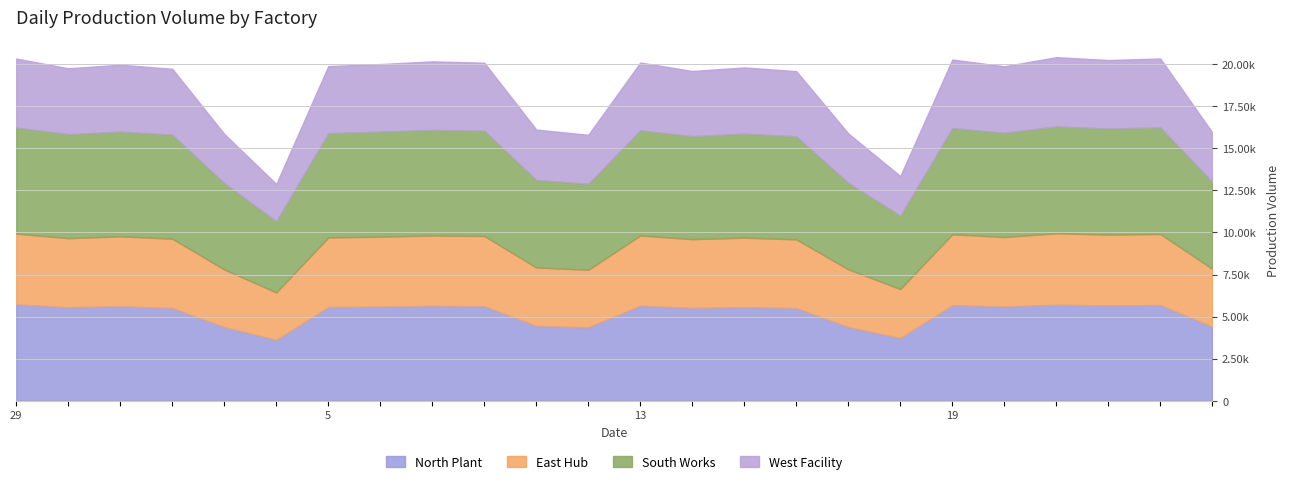

Which series has the widest spread of values?

South Works